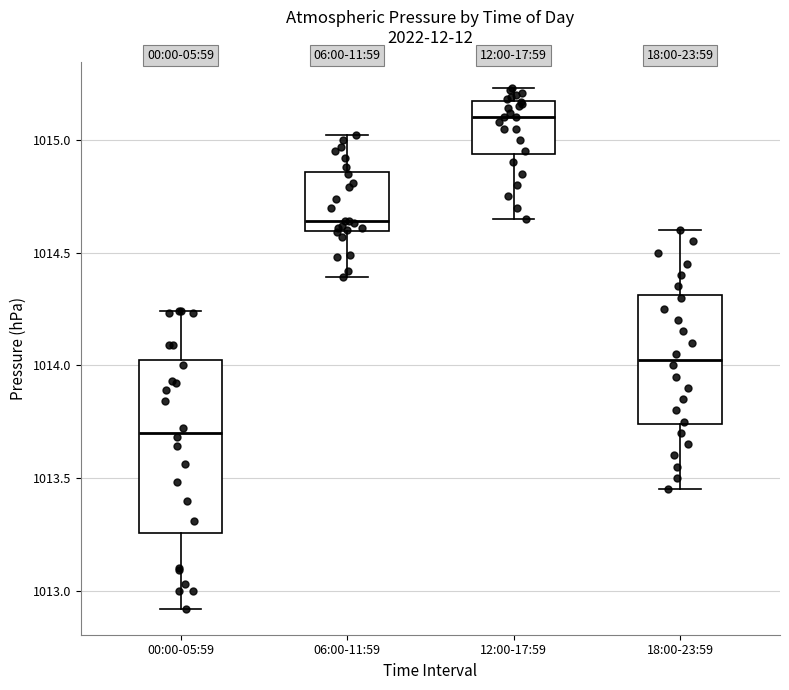

Where does the median line of the box for 06:00-11:59 sit on the y-axis? The values are not printed on the chart, so give them approximately, as read against the axis.

1014.65